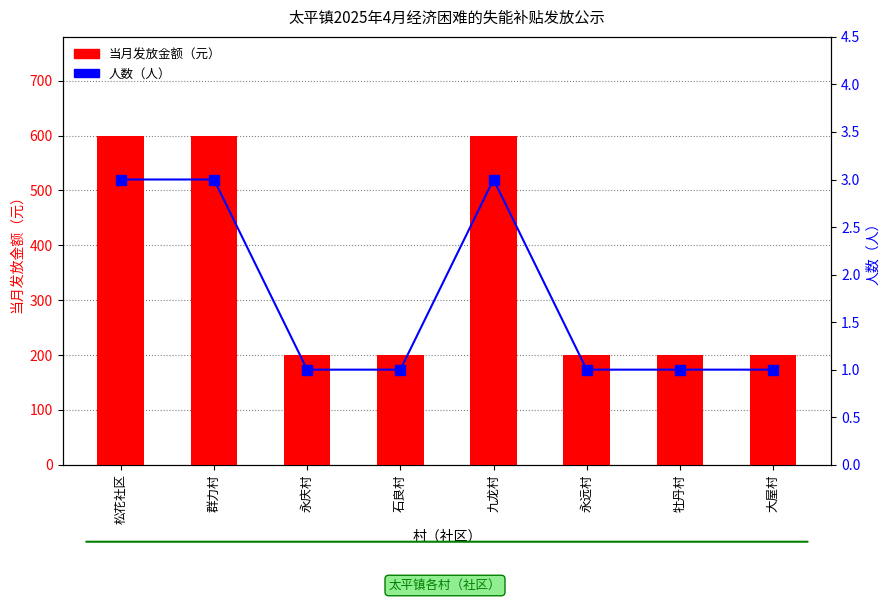

What is the sum of all 人数（人） values?

14